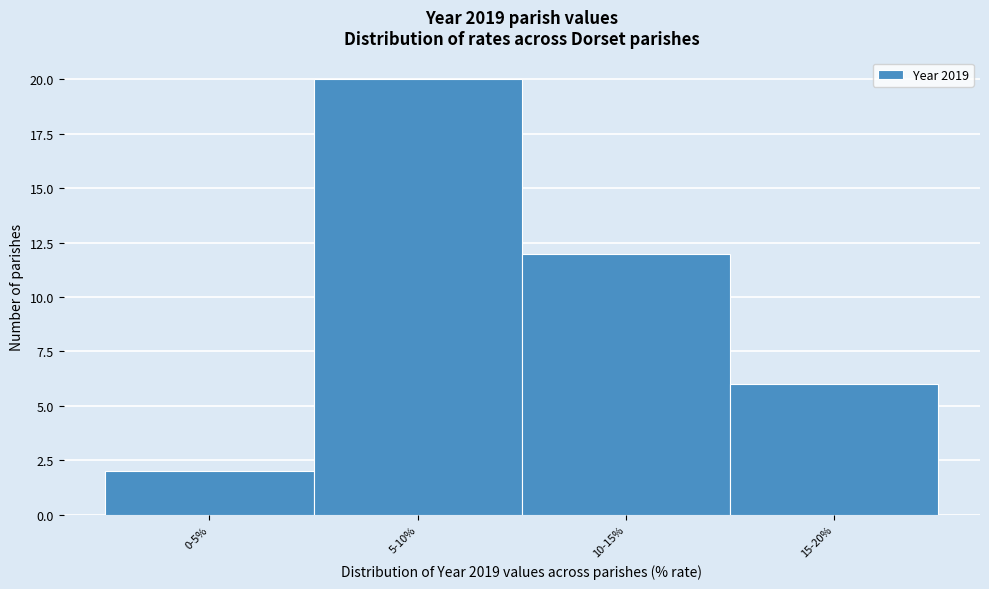

Reading right to left, transcribe all the data shown in this chart.

15-20%=6	10-15%=12	5-10%=20	0-5%=2